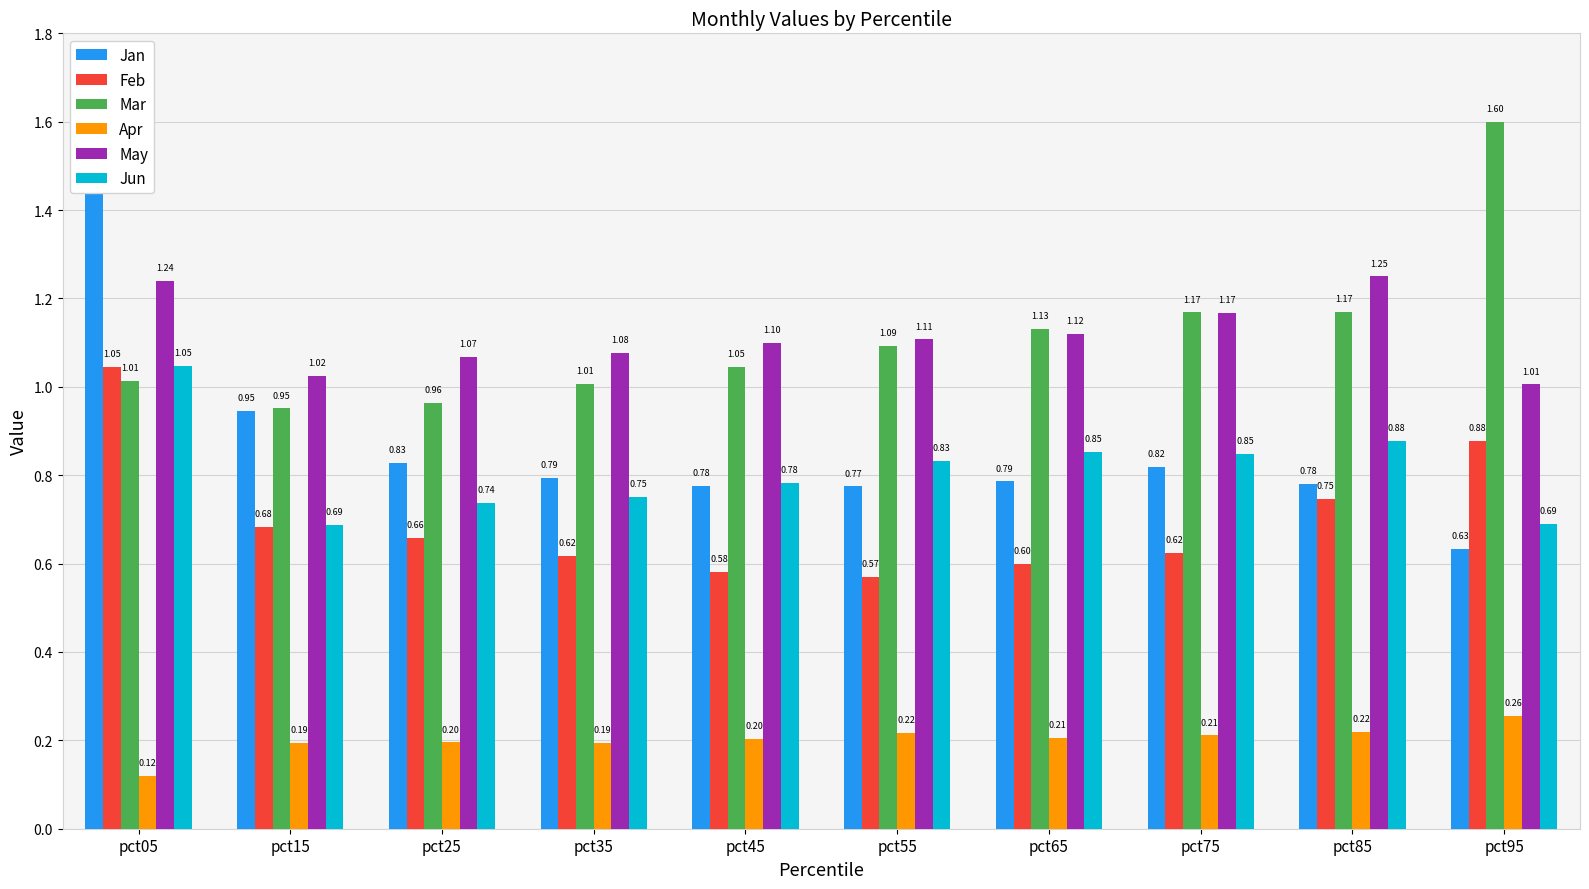

What is the total value across all series at pct85?

5.0